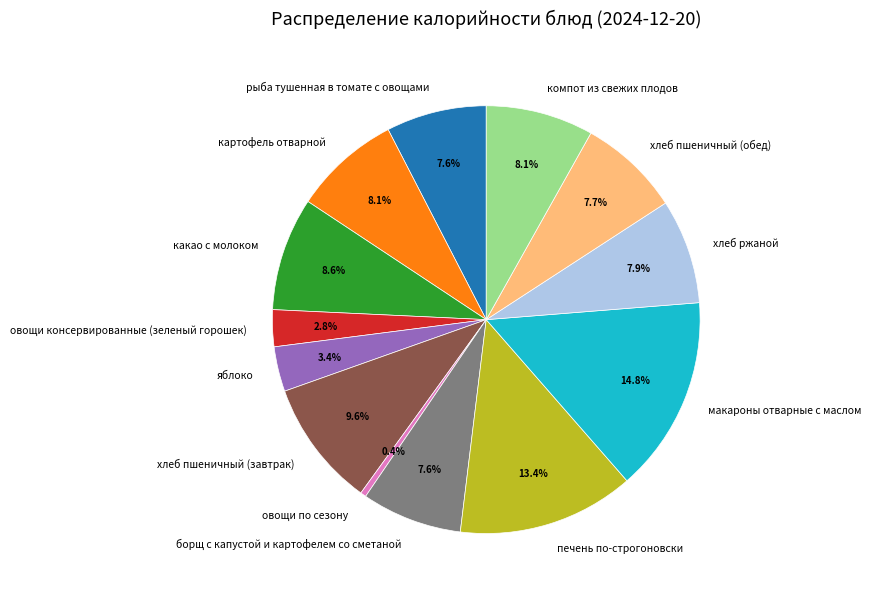

To the nearest percent, what portion does борщ с капустой и картофелем со сметаной represent?

8%